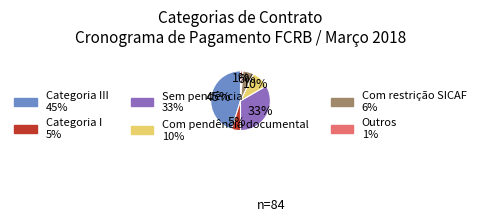

Does any single category account for the majority?

No